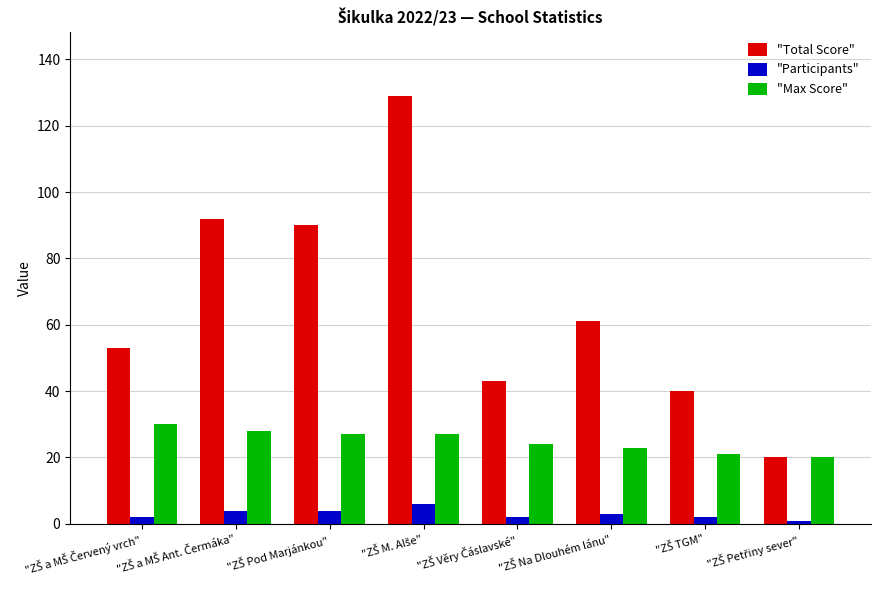

Reading left to right, transcribe all the data shown in this chart.

"Total Score": 53	92	90	129	43	61	40	20
"Participants": 2	4	4	6	2	3	2	1
"Max Score": 30	28	27	27	24	23	21	20